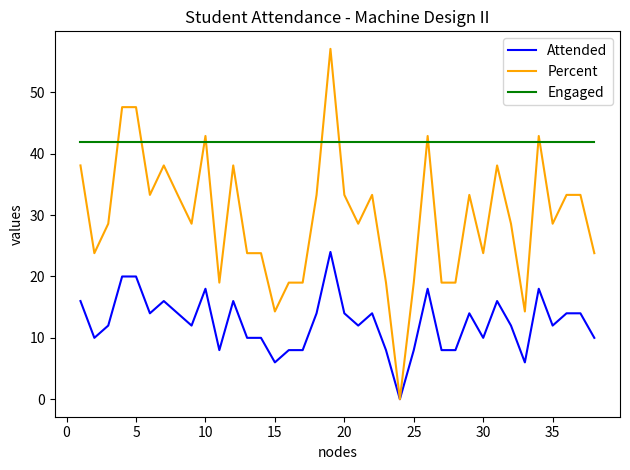

What is the average value of the Engaged series?

42.0